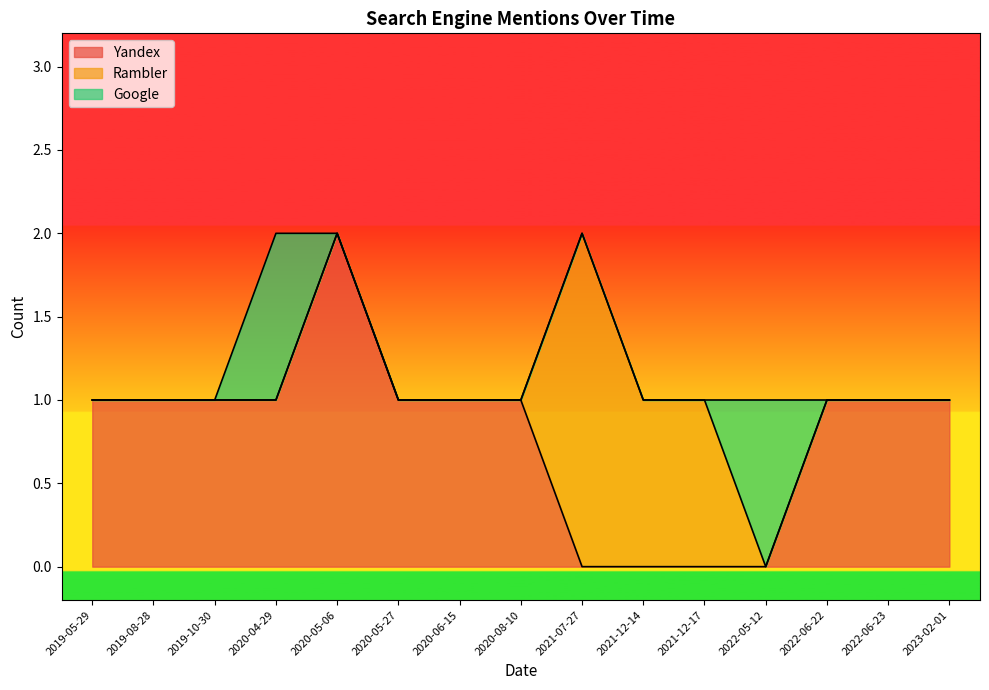

Which has a higher value, 2020-06-15 or 2019-08-28?

2020-06-15